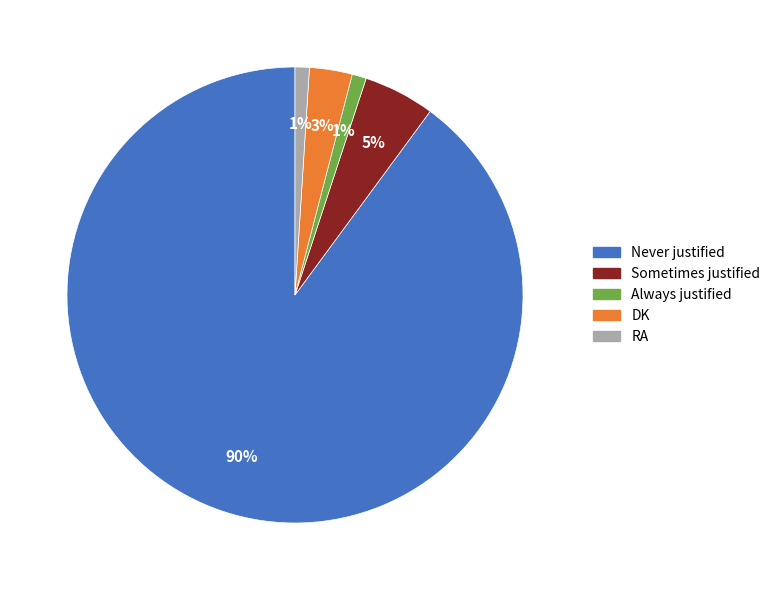

How many segments does this pie chart have?

5